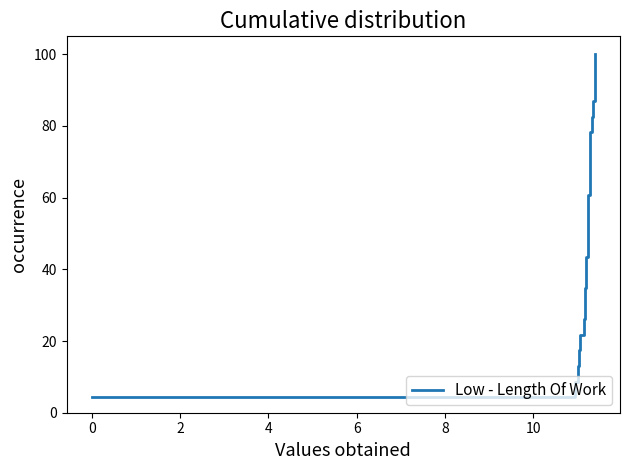

Count the number of categories in the chart.

23